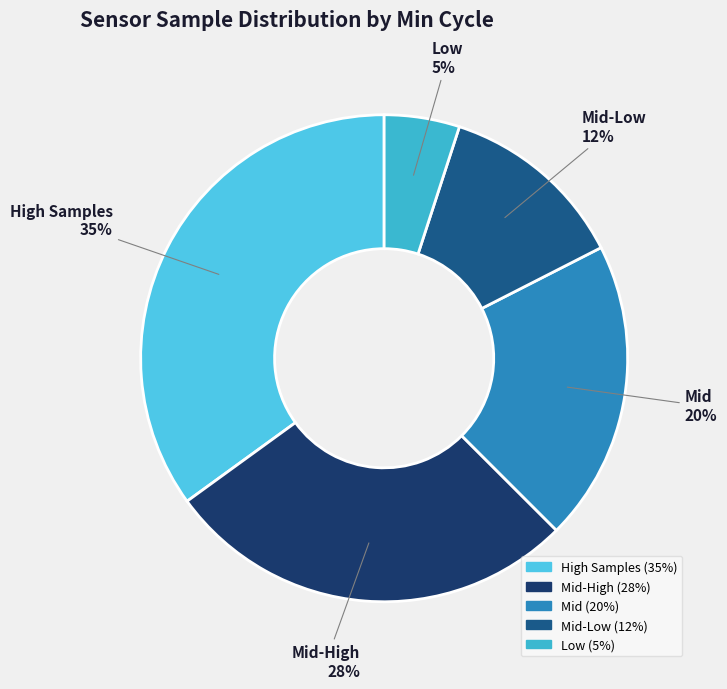

To the nearest percent, what percentage of the pie is High Samples?

35%